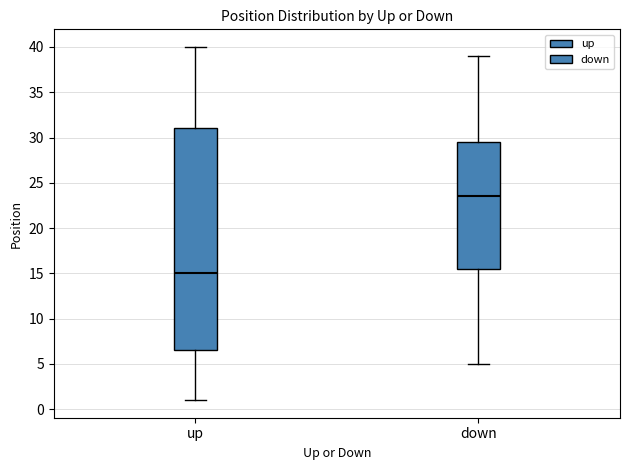

Where is the upper edge of the box for down on the y-axis? The values are not printed on the chart, so give them approximately, as read against the axis.

29.5